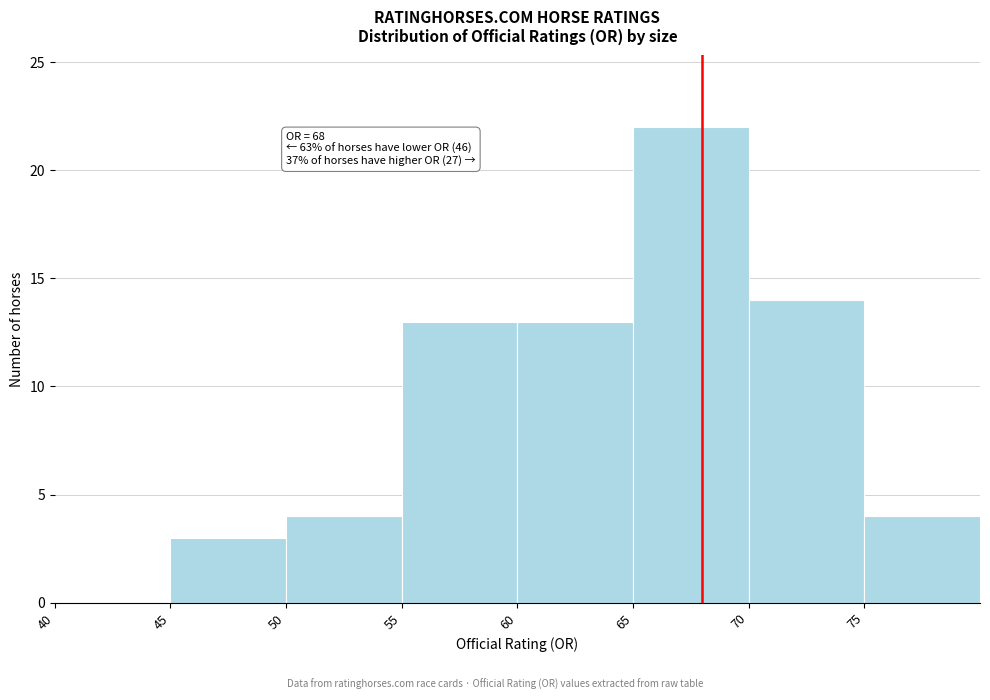

Over which range of the x-axis is the bar tallest?

65 to 70